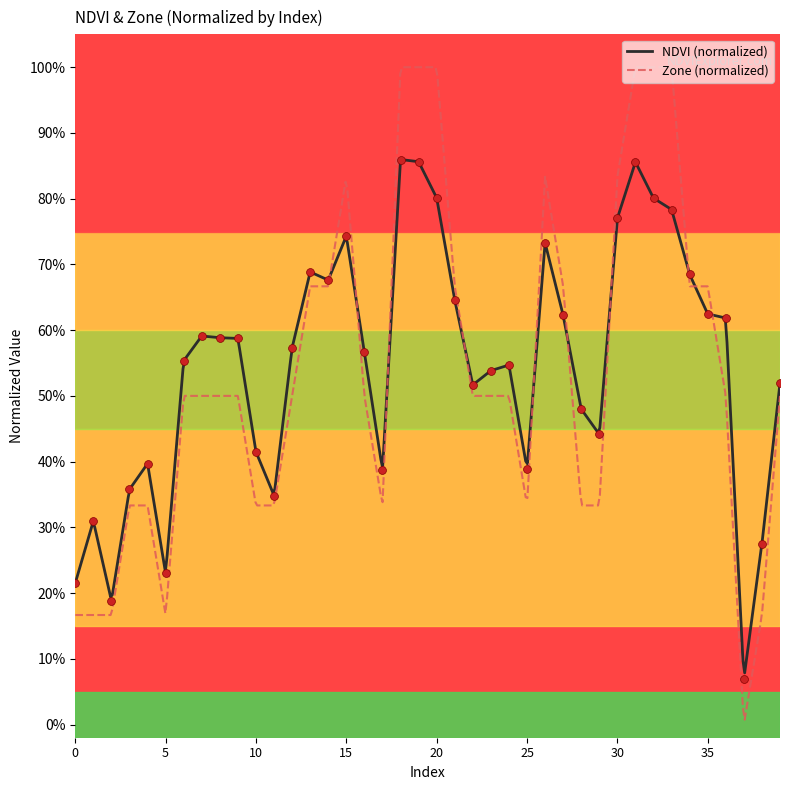

What is the change in value from 8 to 28?

-0.1